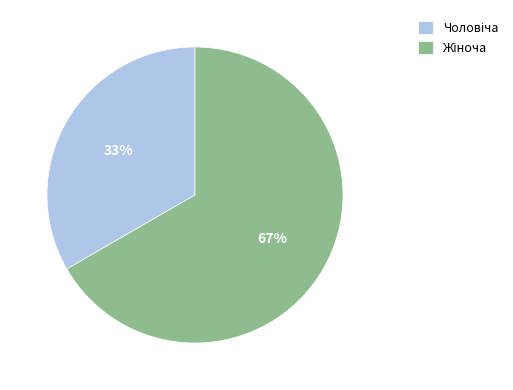

Does any single category account for the majority?

Yes